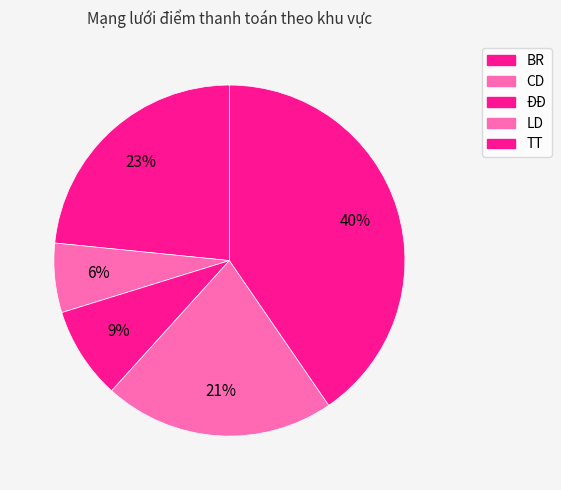

True or false: ĐĐ accounts for 9% of the total.

True